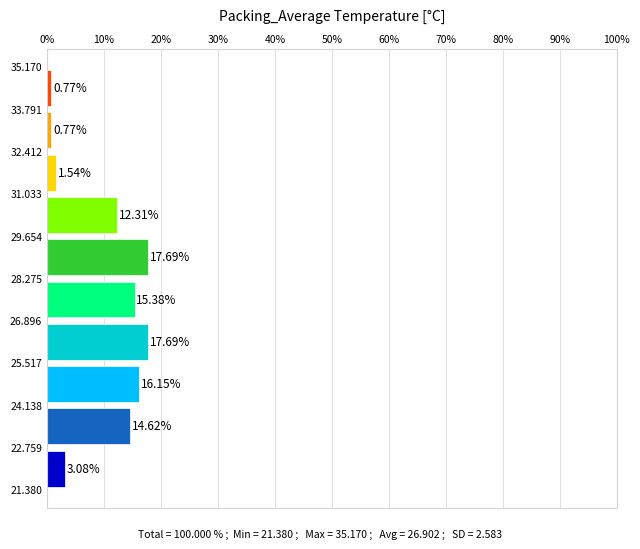

How long is the bar that spans 31.033 to 32.412 on the y-axis?

1.54